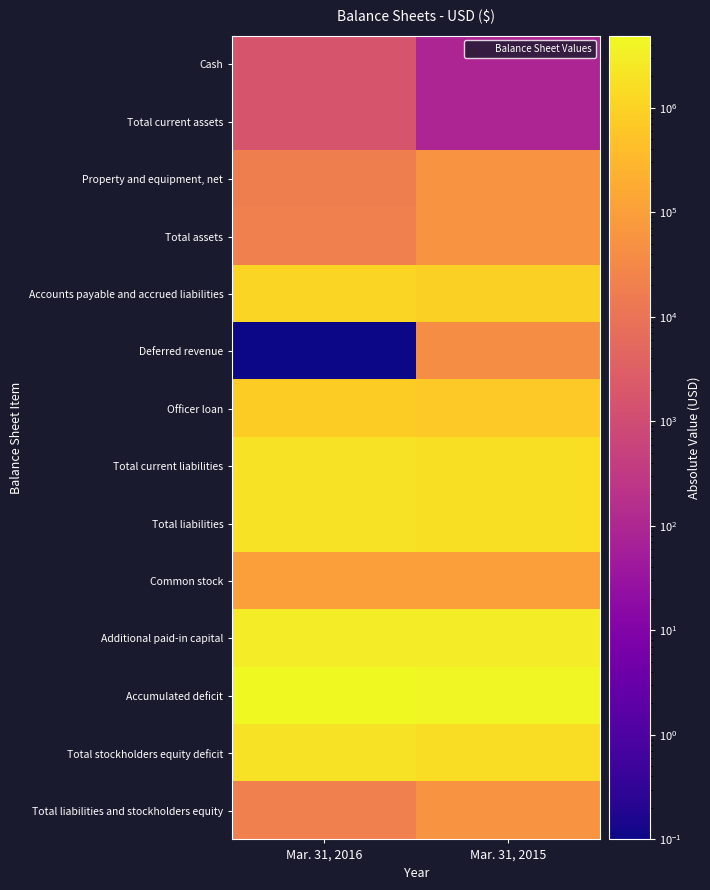

Reading left to right, list all the values displayed in this chart.

Cash: Mar. 31, 2016=1627.0	Mar. 31, 2015=94.0
Total current assets: Mar. 31, 2016=1627.0	Mar. 31, 2015=94.0
Property and equipment, net: Mar. 31, 2016=18104.0	Mar. 31, 2015=56510.0
Total assets: Mar. 31, 2016=19731.0	Mar. 31, 2015=56604.0
Accounts payable and accrued liabilities: Mar. 31, 2016=1139767.0	Mar. 31, 2015=929077.0
Deferred revenue: Mar. 31, 2016=0.1	Mar. 31, 2015=40000.0
Officer loan: Mar. 31, 2016=760285.0	Mar. 31, 2015=666045.0
Total current liabilities: Mar. 31, 2016=1900052.0	Mar. 31, 2015=1635122.0
Total liabilities: Mar. 31, 2016=1900052.0	Mar. 31, 2015=1635122.0
Common stock: Mar. 31, 2016=100000.0	Mar. 31, 2015=100000.0
Additional paid-in capital: Mar. 31, 2016=2925555.0	Mar. 31, 2015=2853131.0
Accumulated deficit: Mar. 31, 2016=4905876.0	Mar. 31, 2015=4531649.0
Total stockholders equity deficit: Mar. 31, 2016=1880321.0	Mar. 31, 2015=1578518.0
Total liabilities and stockholders equity: Mar. 31, 2016=19731.0	Mar. 31, 2015=56604.0